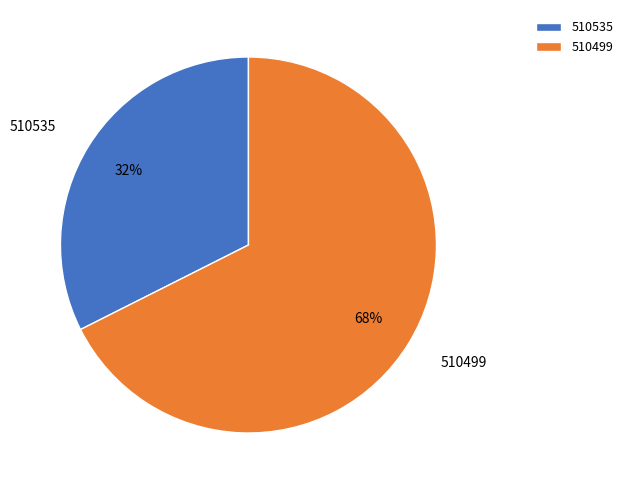

What is the smallest slice in the pie chart?

510535